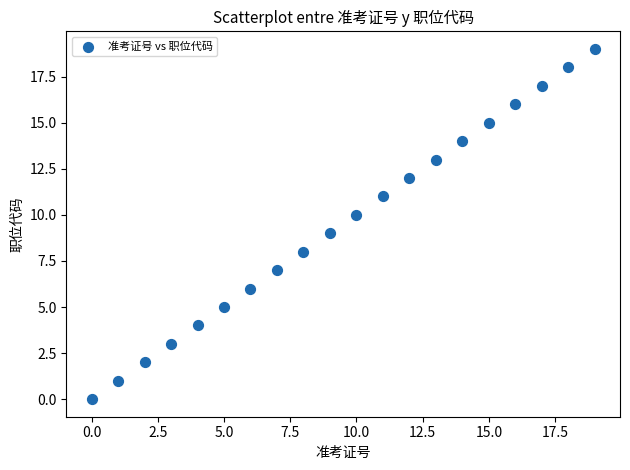

What is the range of Y values (max minus min)?

19